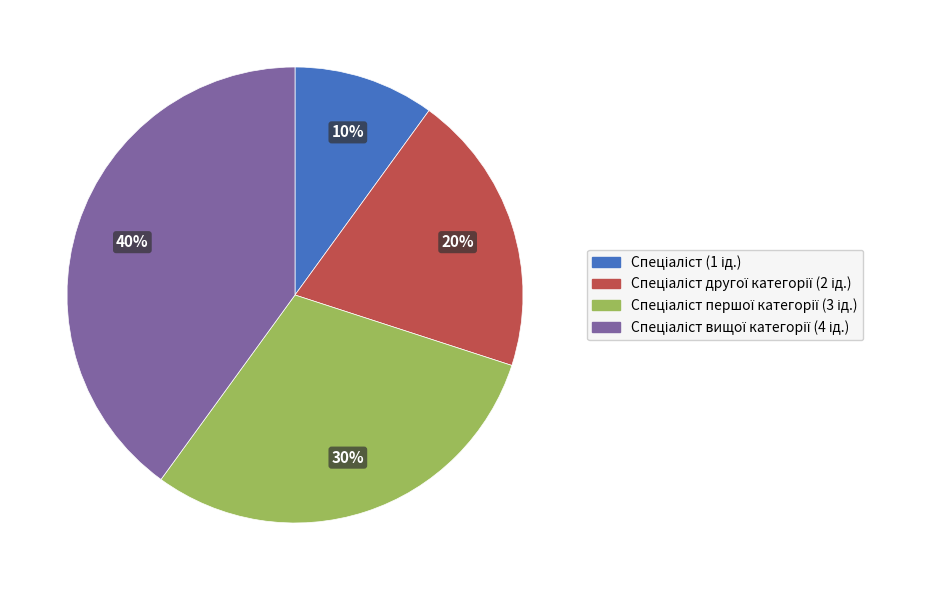

Does any single category account for the majority?

No